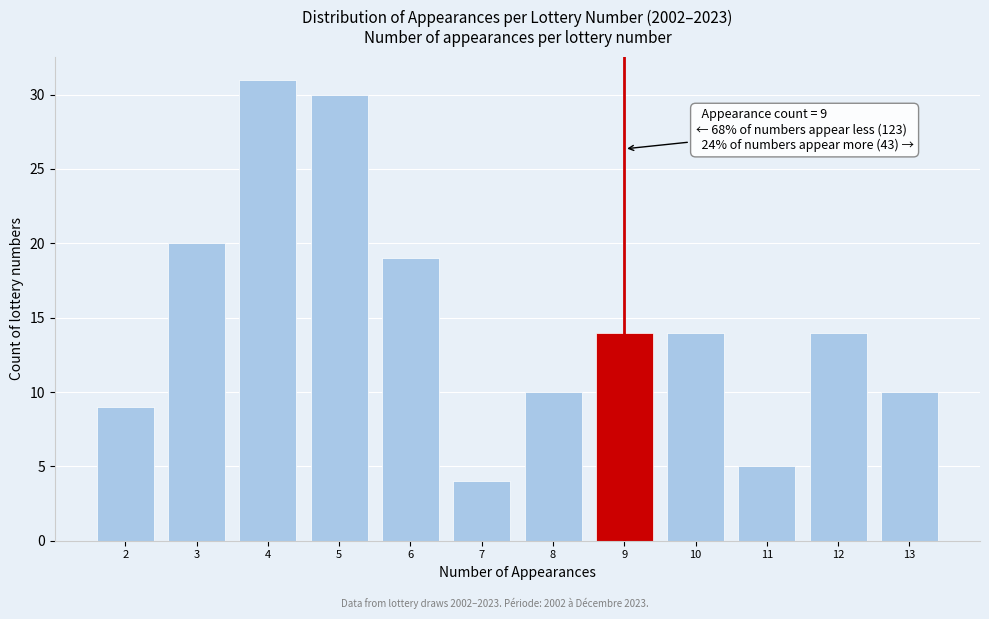

Which range on the x-axis has the tallest bar?

3.5 to 4.5